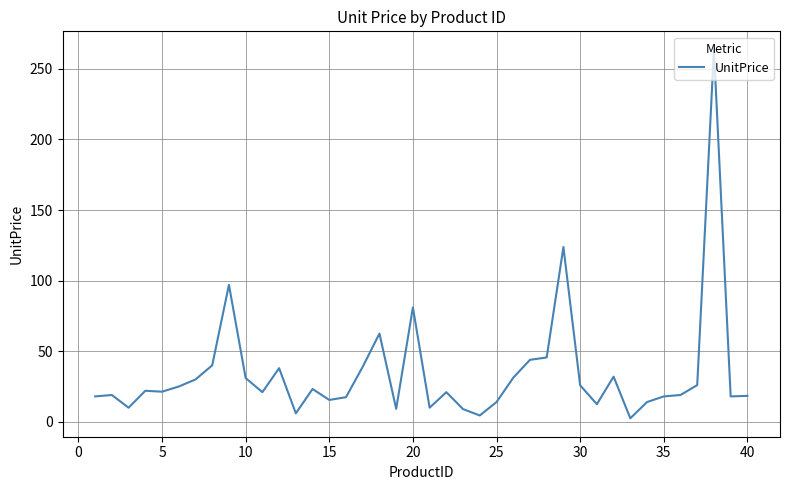

What is the greatest value displayed?

263.5